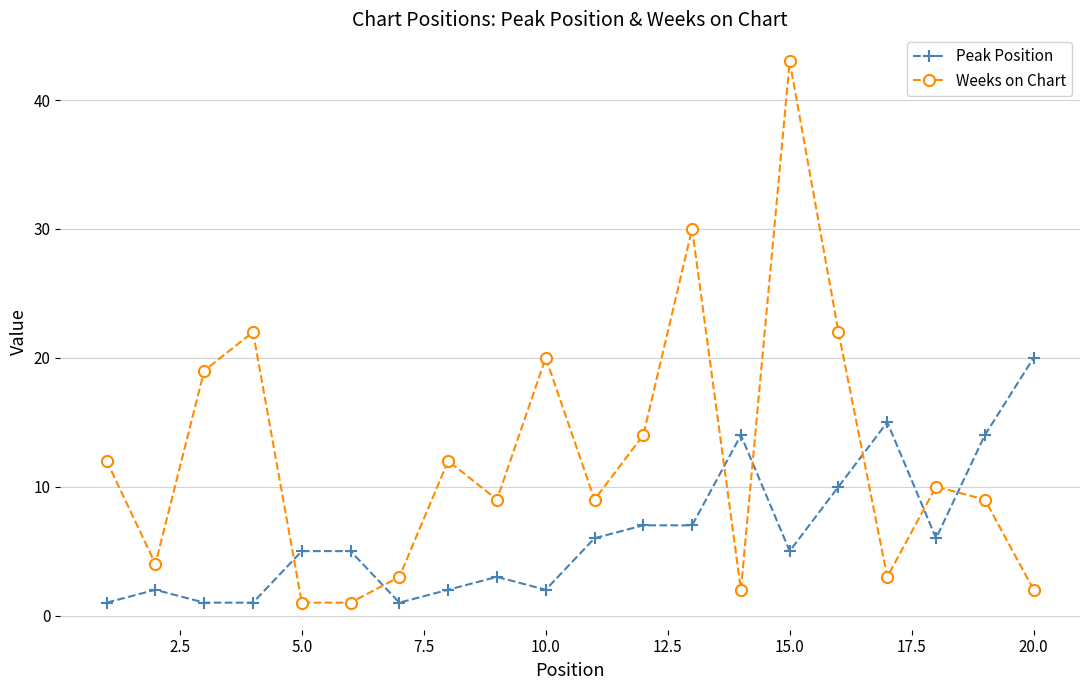

How many categories are shown in the chart?

20